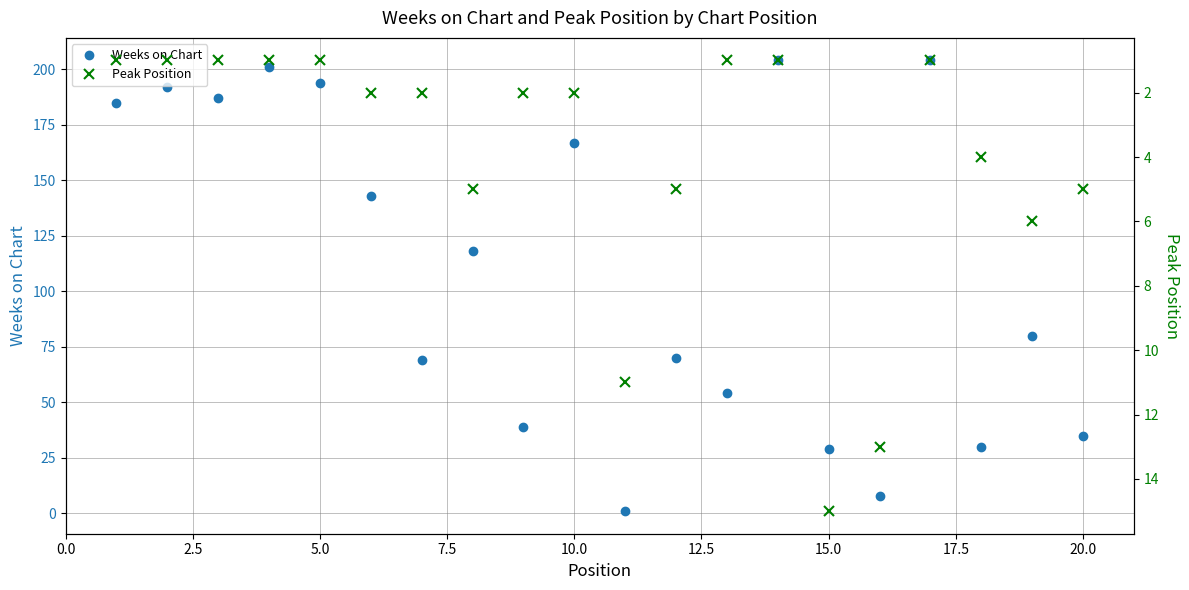

True or false: Weeks on Chart has more than 2 interior local peaks.

True